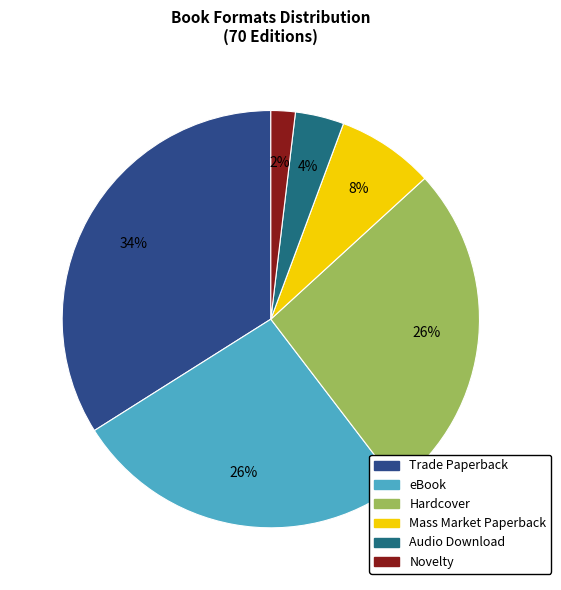

True or false: Trade Paperback accounts for 34% of the total.

True